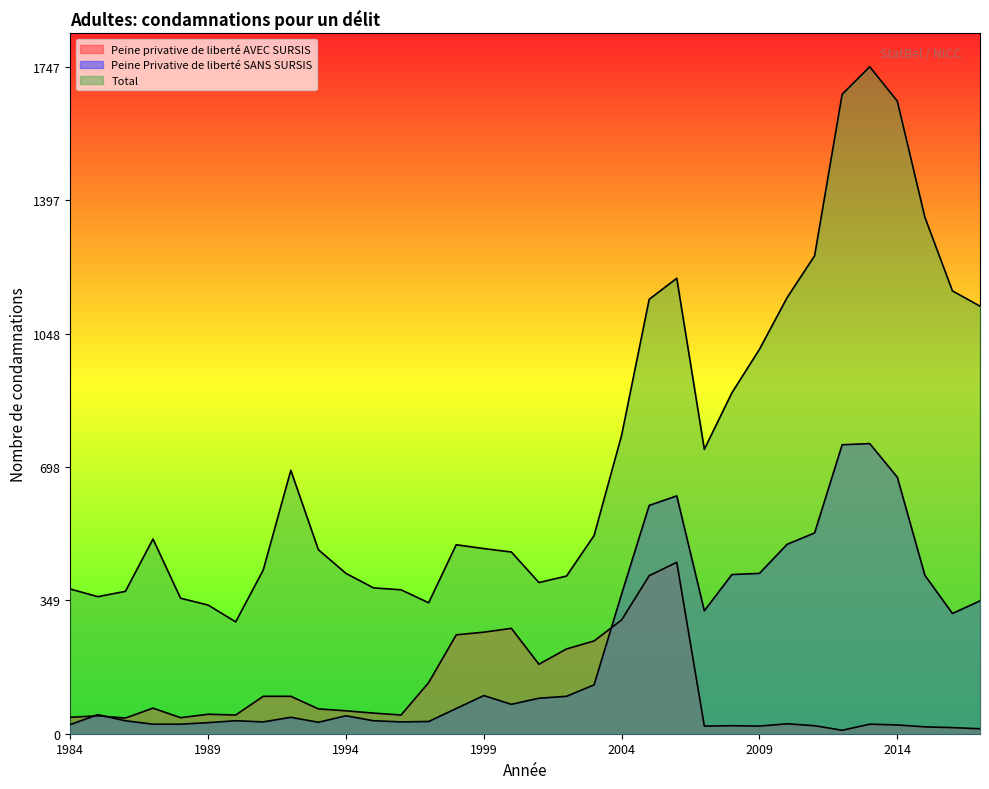

Does the chart have visible grid lines?

No